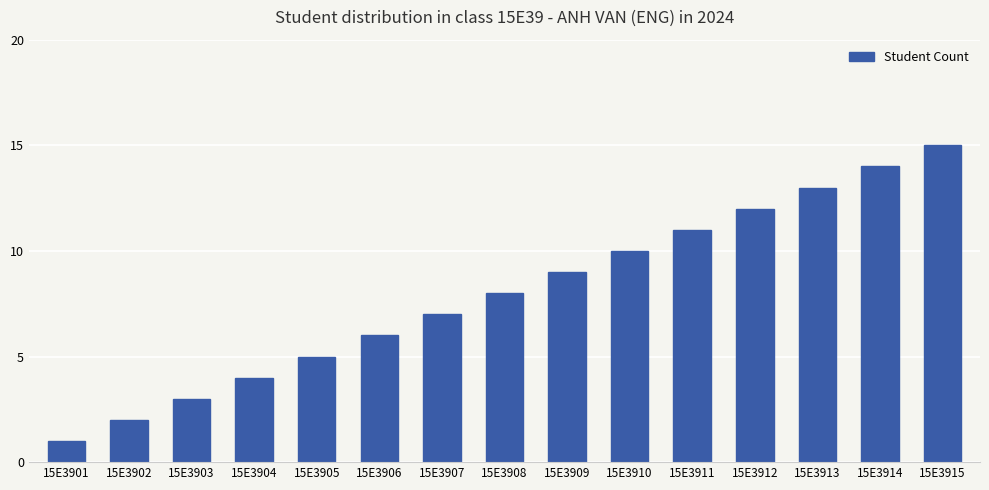

The value at 15E3913 is 13. True or false?

True